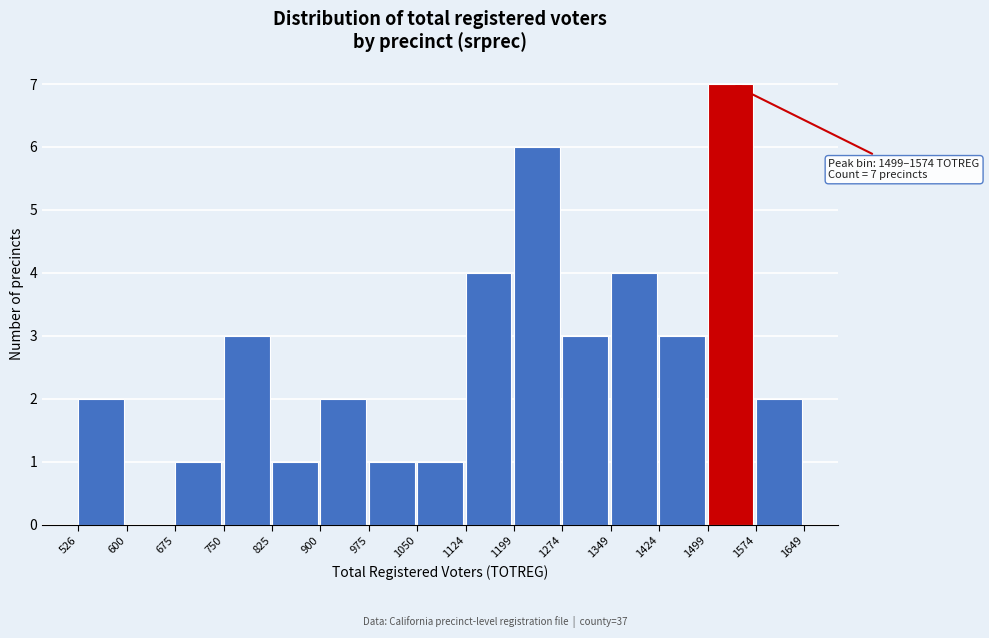

Which range on the x-axis has the tallest bar?

1499 to 1574